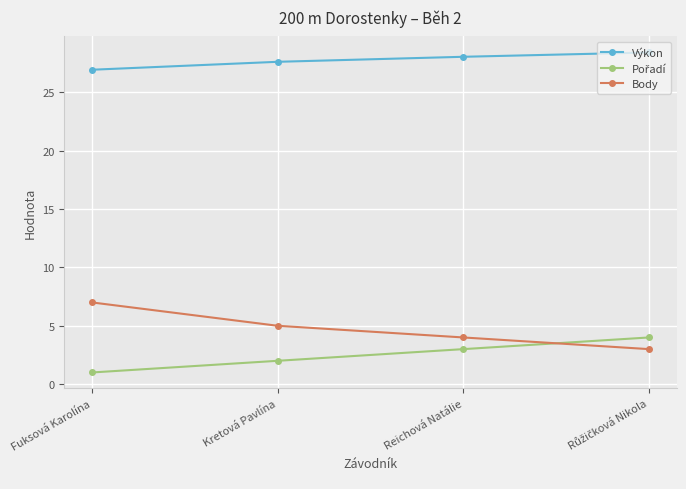

What is the difference between the highest and lowest values at Fuksová Karolína?

25.9